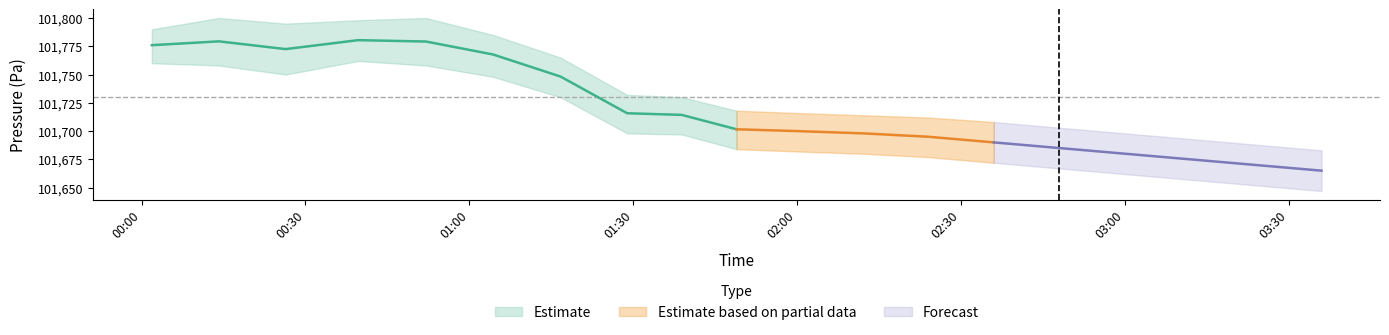

The value of pressure_upper at 01:16 is 30745.2. True or false?

False